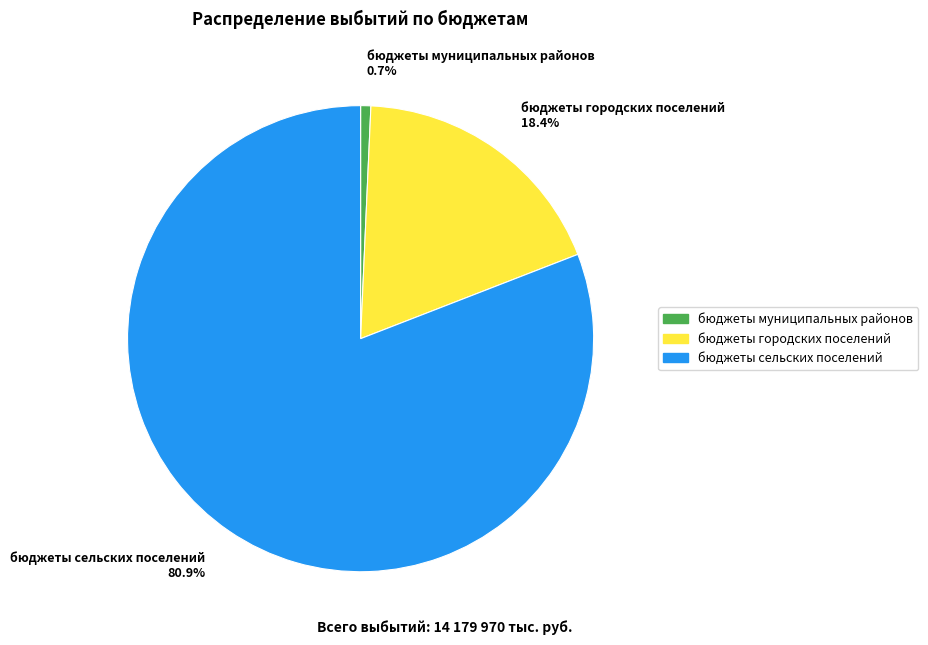

Which slice is the largest?

бюджеты сельских поселений